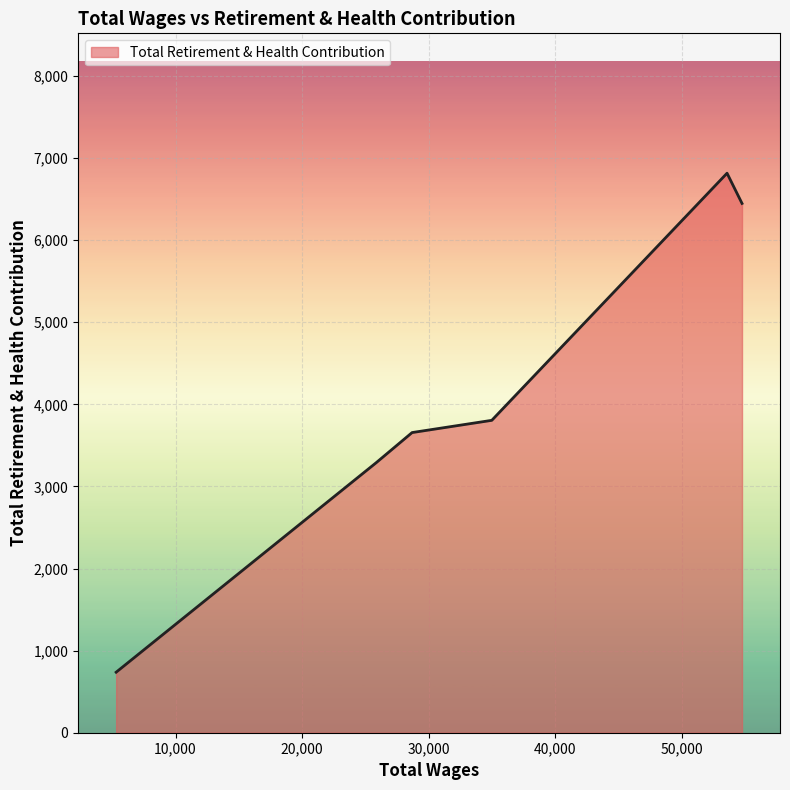

What is the sum of all values?

24749